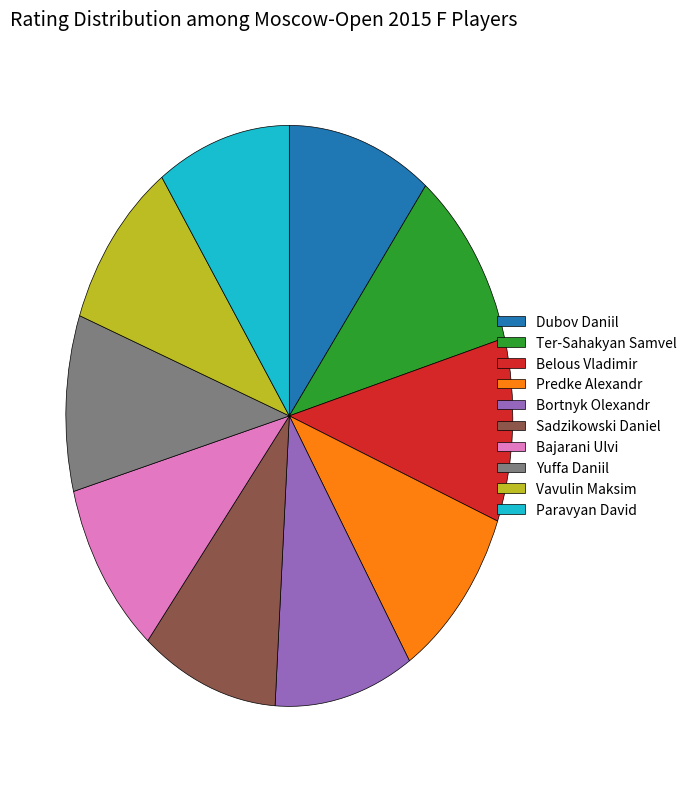

Is it true that Paravyan David is 10% of the pie?

True